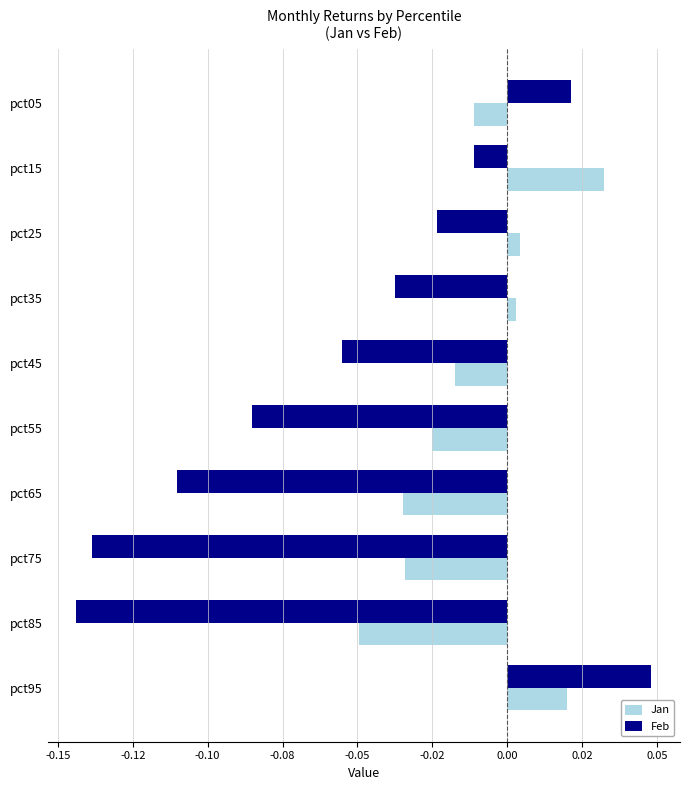

What are all the series names shown in the legend?

Jan, Feb